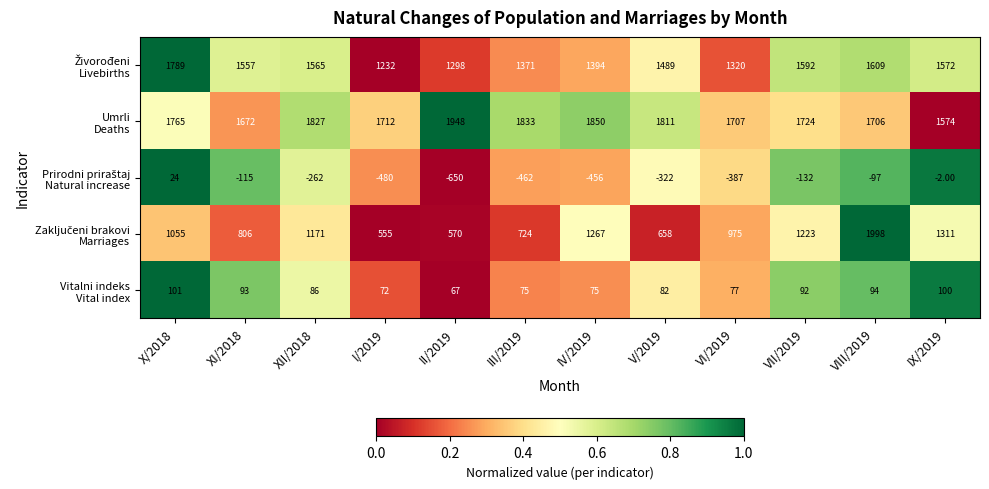

At which category is the sum across all series the highest?

VIII/2019